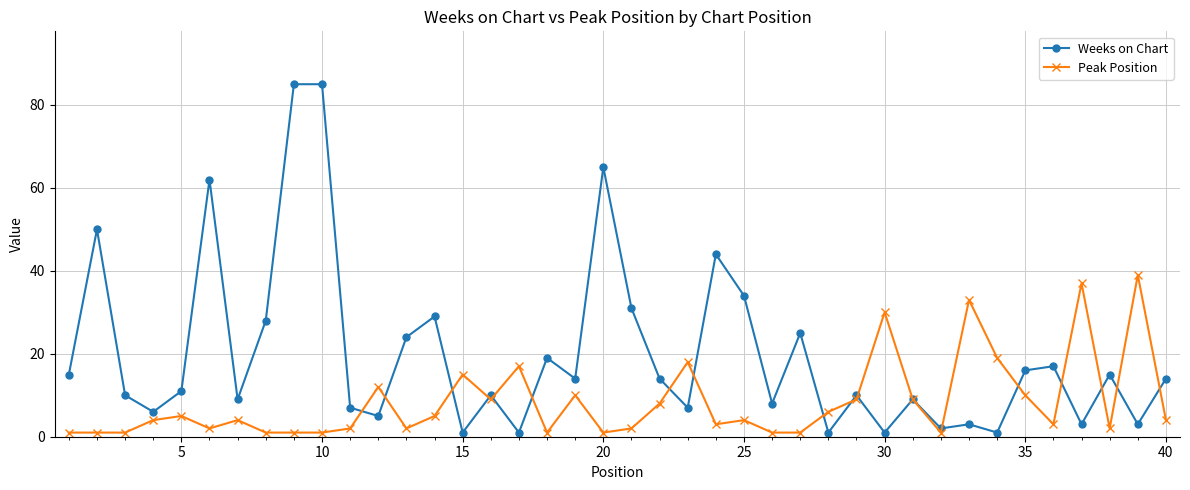

Rank the series by their average value, from highest to lowest.

Weeks on Chart, Peak Position